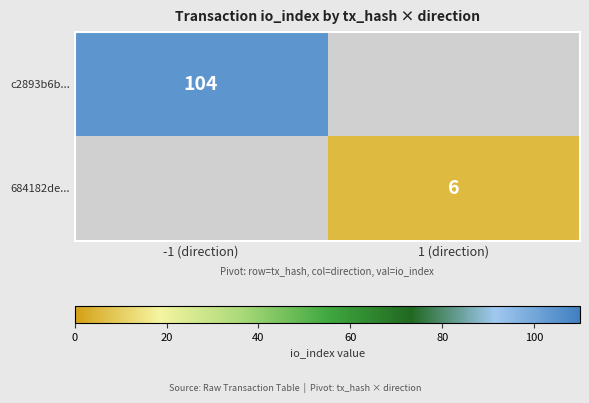

Count the number of data series in this chart.

2